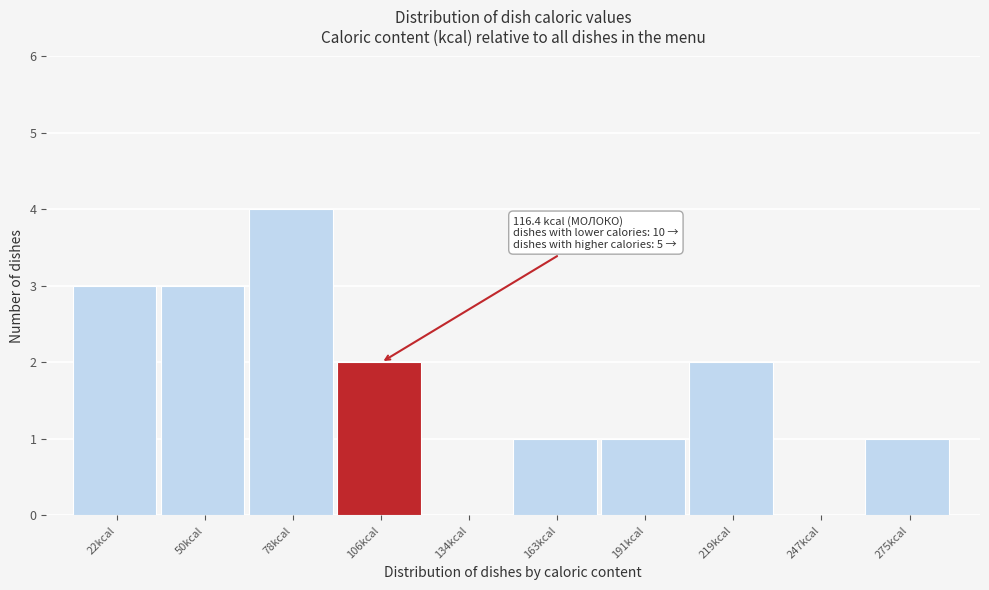

Reading left to right, list all the values displayed in this chart.

22kcal=3	50kcal=3	78kcal=4	106kcal=2	134kcal=0	163kcal=1	191kcal=1	219kcal=2	247kcal=0	275kcal=1